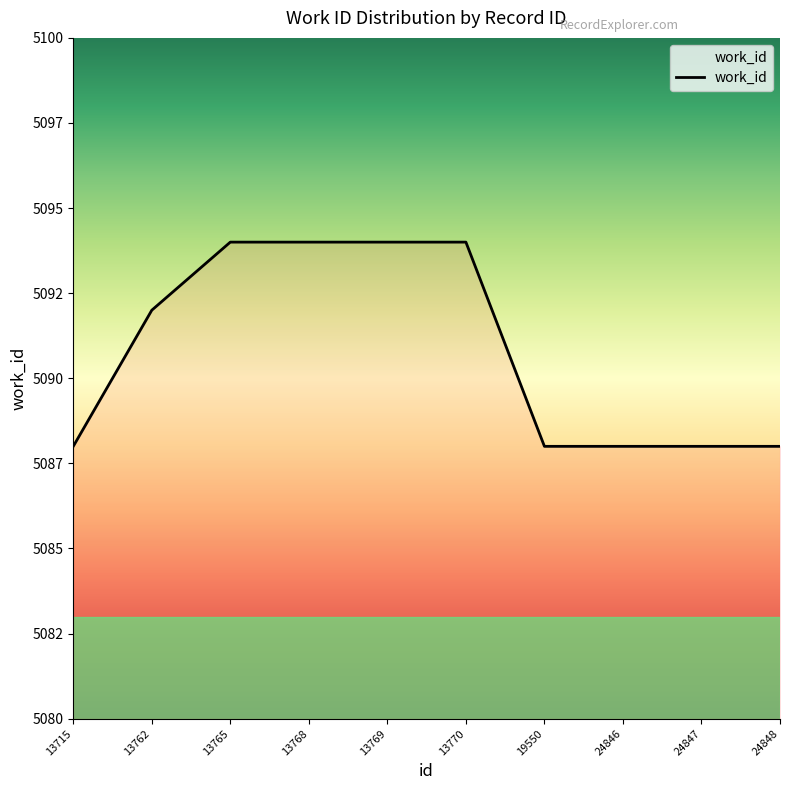

The chart shows a value of 7955 at 13762. True or false?

False